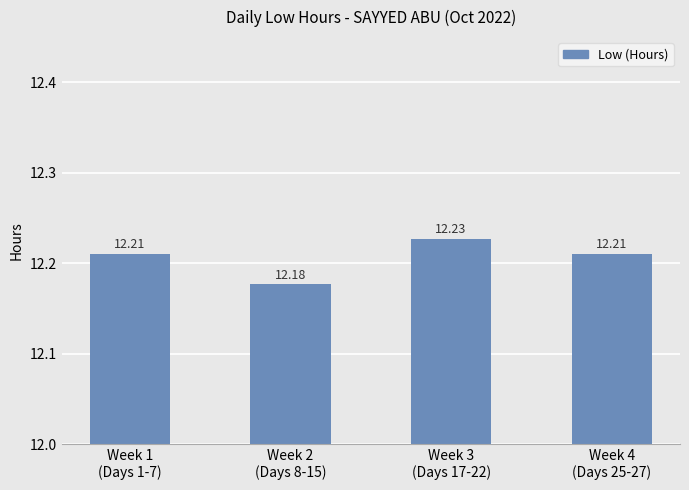

How many distinct data groups are displayed?

1